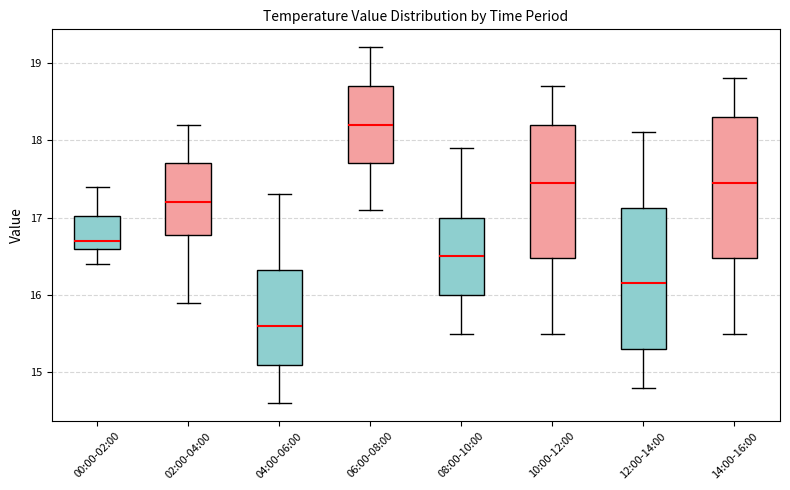

Where does the lower whisker of the box for 10:00-12:00 end on the y-axis? The values are not printed on the chart, so give them approximately, as read against the axis.

15.5